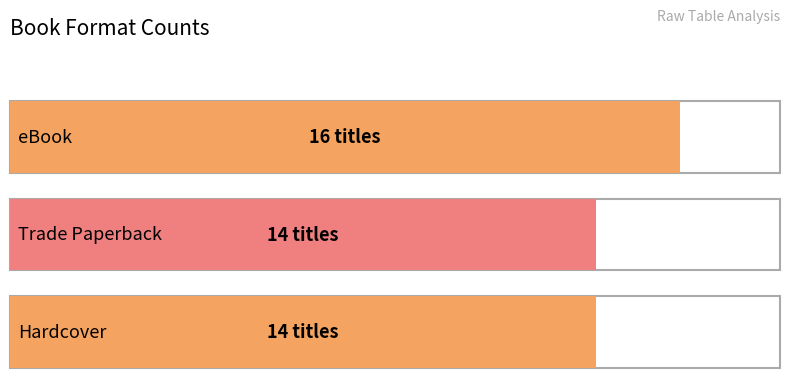

At which category does the chart reach its peak across all series?

eBook